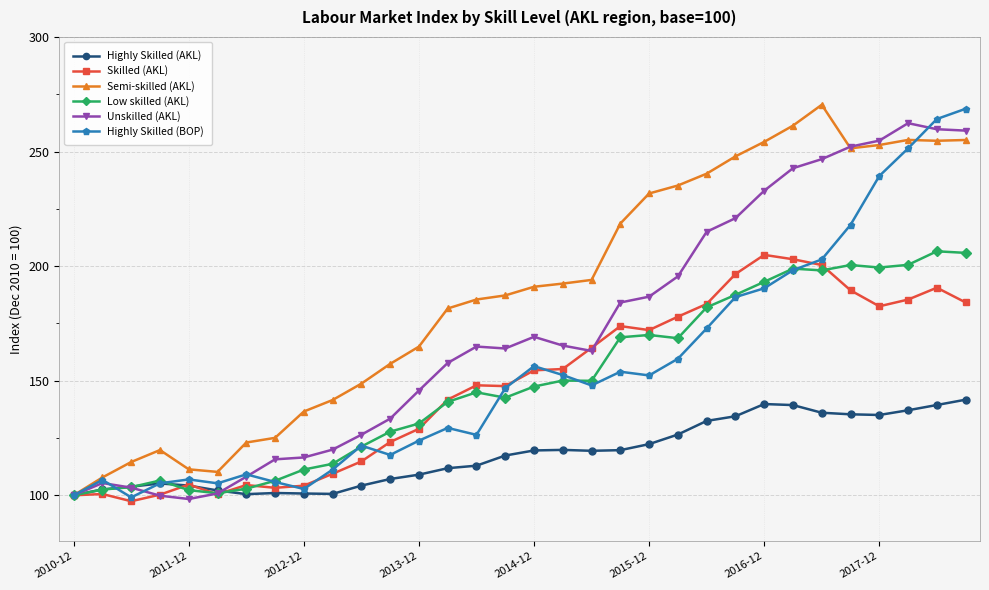

Which series has the largest total across all categories?

Semi-skilled (AKL)